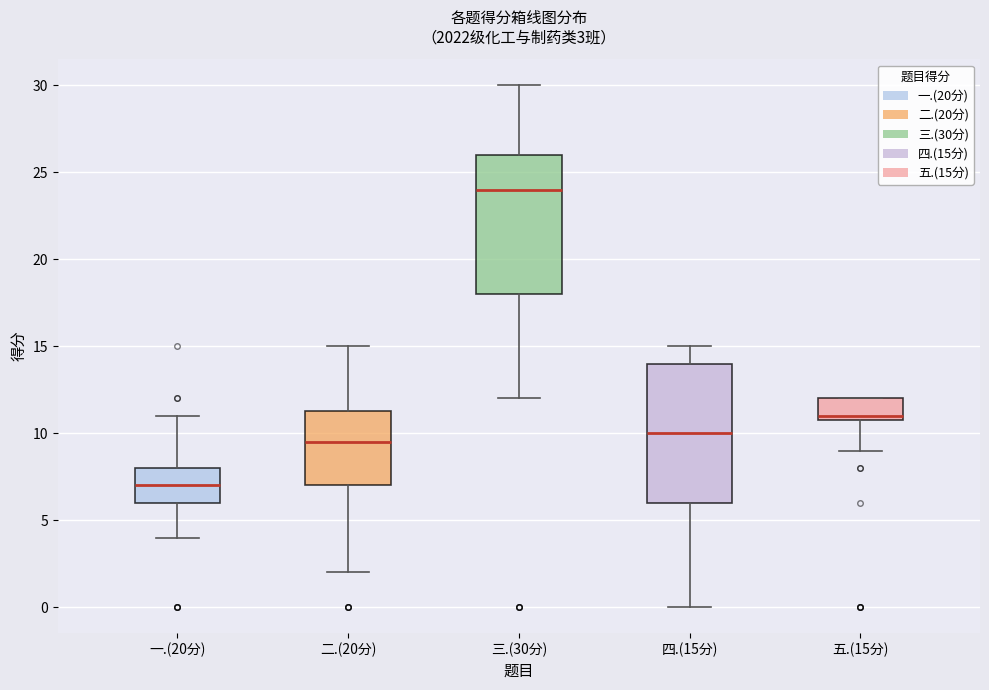

Which box's median line is the highest?

三.(30分)